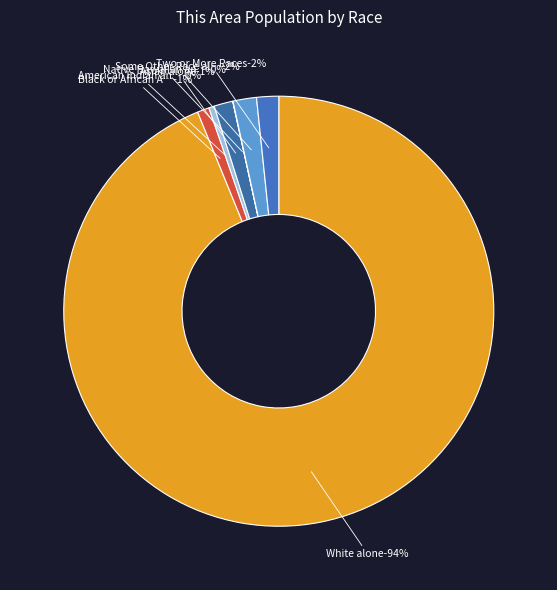

Between Asian alone and American Indian and Alaska Native, which is larger?

Asian alone